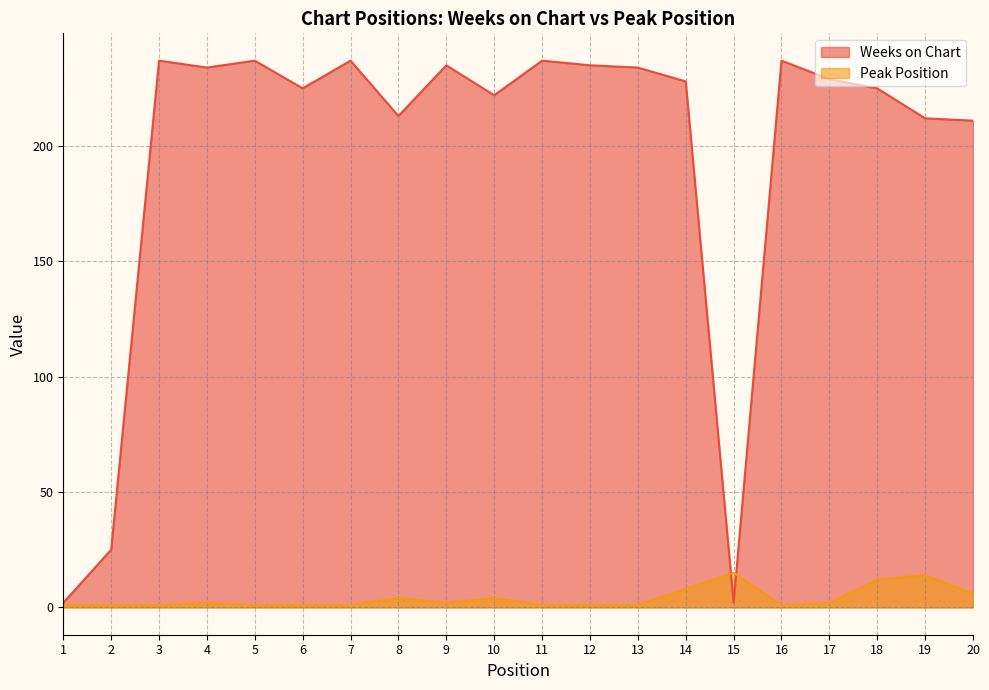

Reading left to right, list all the values displayed in this chart.

Weeks on Chart: 1=2	2=25	3=237	4=234	5=237	6=225	7=237	8=213	9=235	10=222	11=237	12=235	13=234	14=228	15=2	16=237	17=229	18=225	19=212	20=211
Peak Position: 1=1	2=1	3=1	4=2	5=1	6=1	7=1	8=4	9=2	10=4	11=1	12=1	13=1	14=8	15=15	16=1	17=2	18=12	19=14	20=6